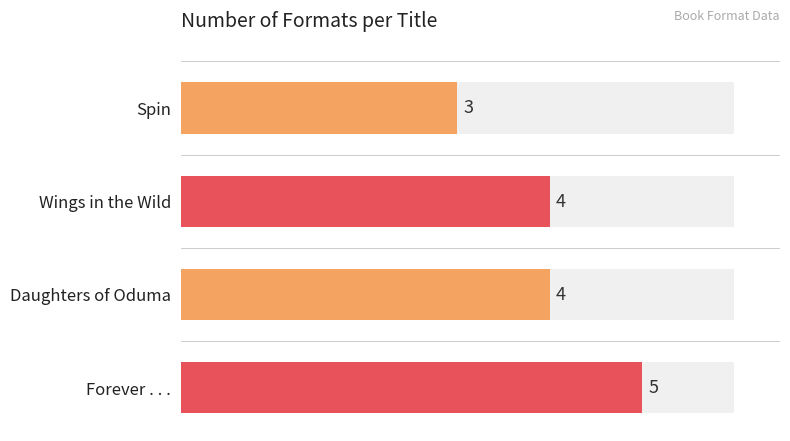

Reading right to left, extract all data points from this chart.

Forever . . .=5	Daughters of Oduma=4	Wings in the Wild=4	Spin=3